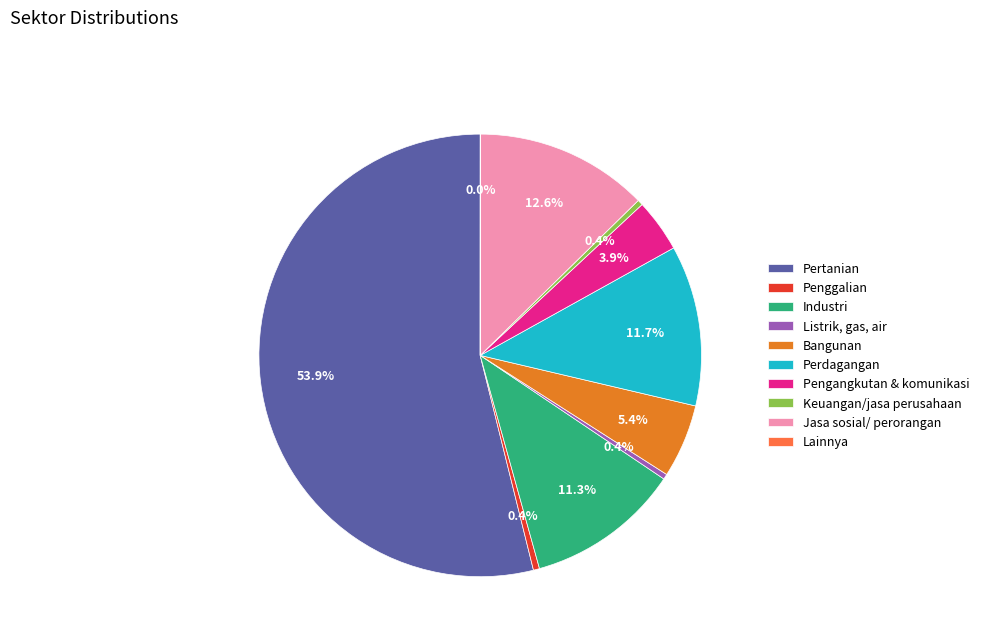

Approximately how many times larger is the value at Perdagangan compared to Listrik, gas, air?

30.9